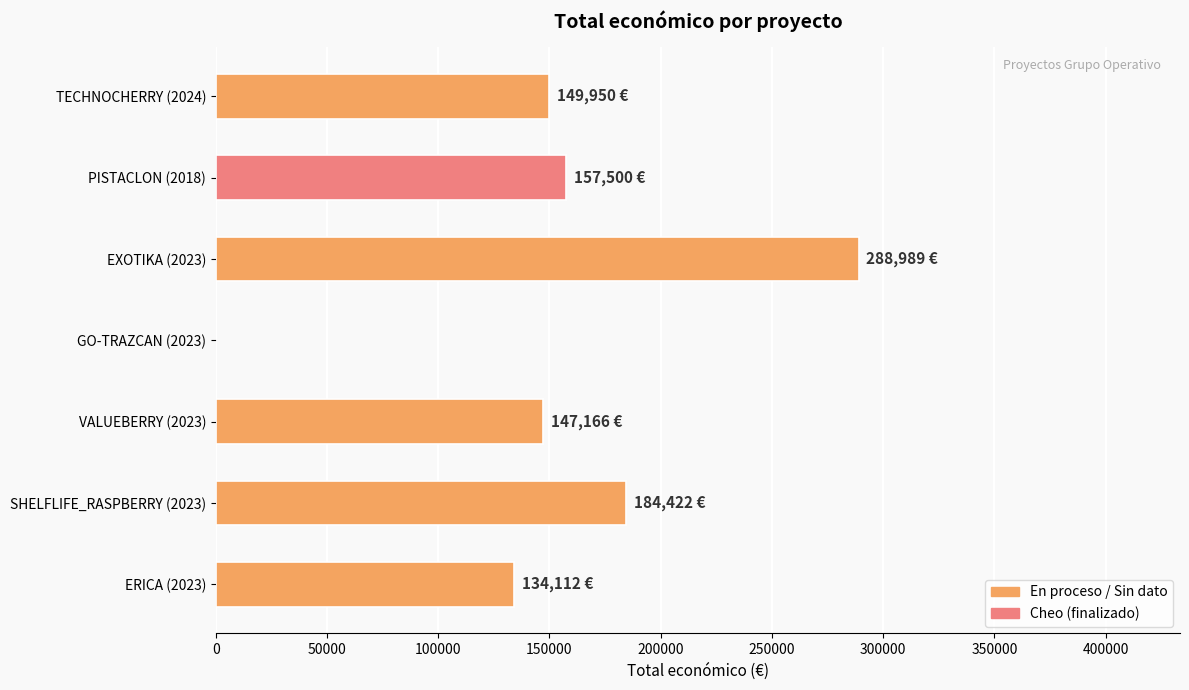

The value at GO-TRAZCAN (2023) is 0. True or false?

True